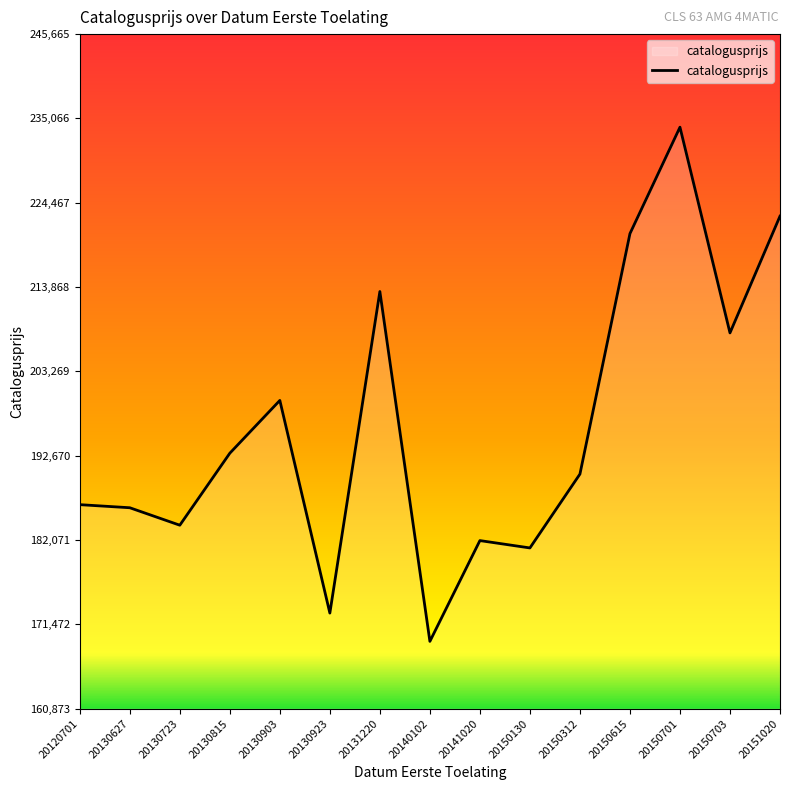

Is it true that the value at 20150703 is 83604?

False